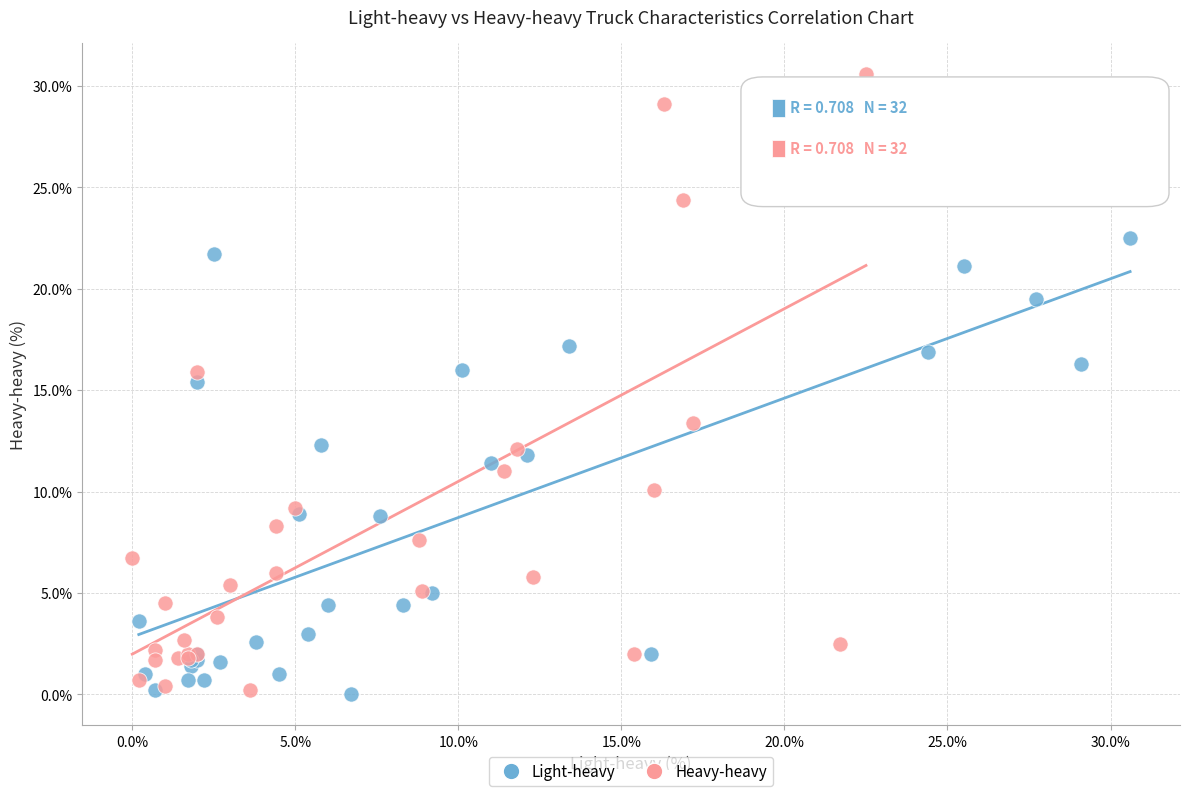

Which series contains the highest Y value?

Heavy-heavy